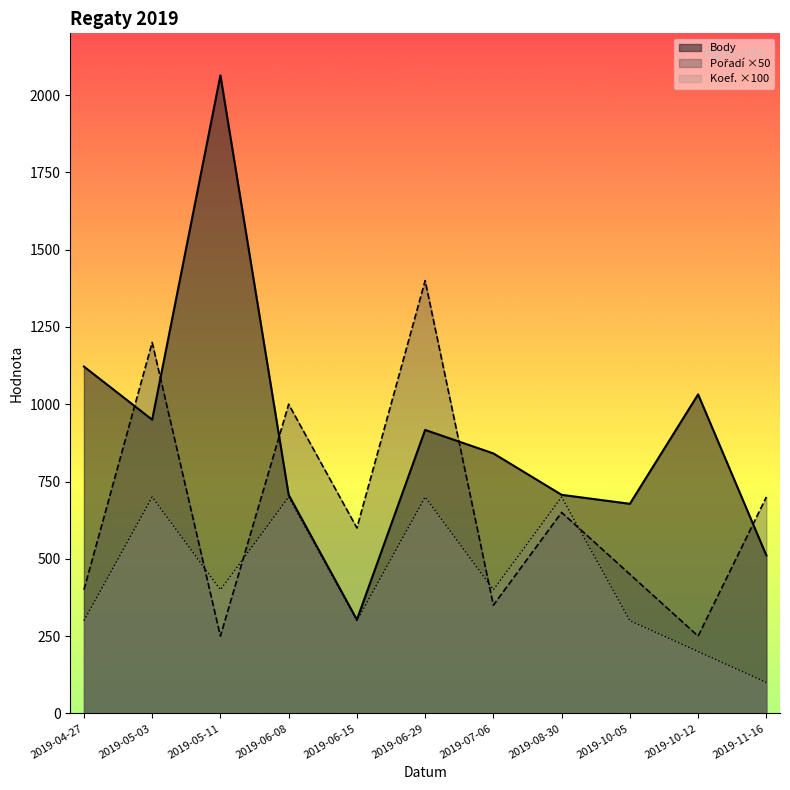

Reading left to right, list all the values displayed in this chart.

Body: 1122	950	2064	707	303	917	841	707	678	1032	511
Pořadí: 400	1200	250	1000	600	1400	350	650	450	250	700
Koef.: 300	700	400	700	300	700	400	700	300	200	100